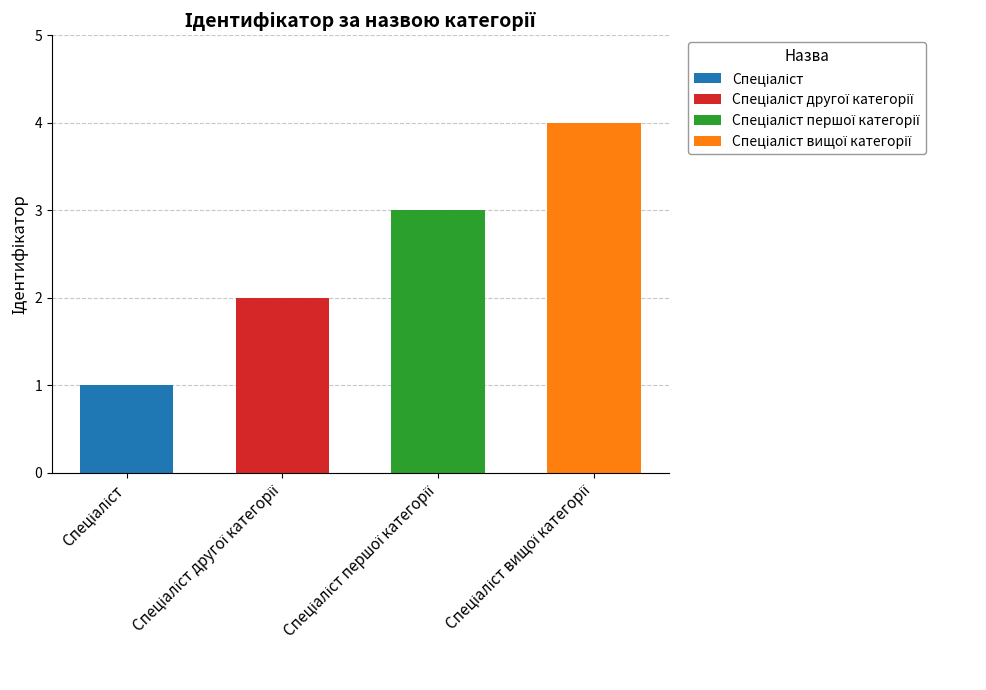

At which label does the data first exceed 3?

Спеціаліст вищої категорії